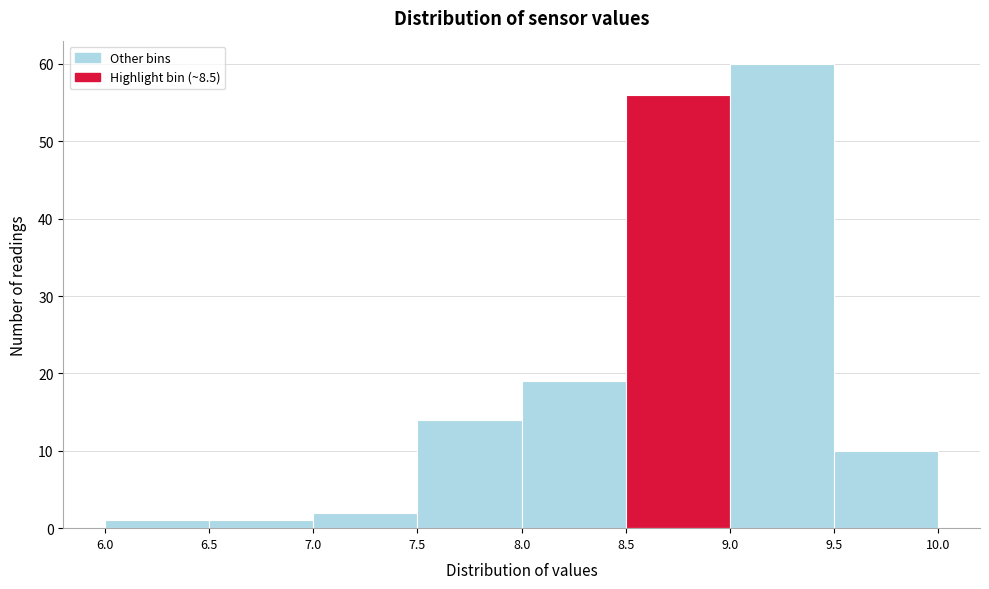

How tall is the bar that spans 9.5 to 10.0 on the x-axis? The values are not printed on the chart, so give them approximately, as read against the axis.

10